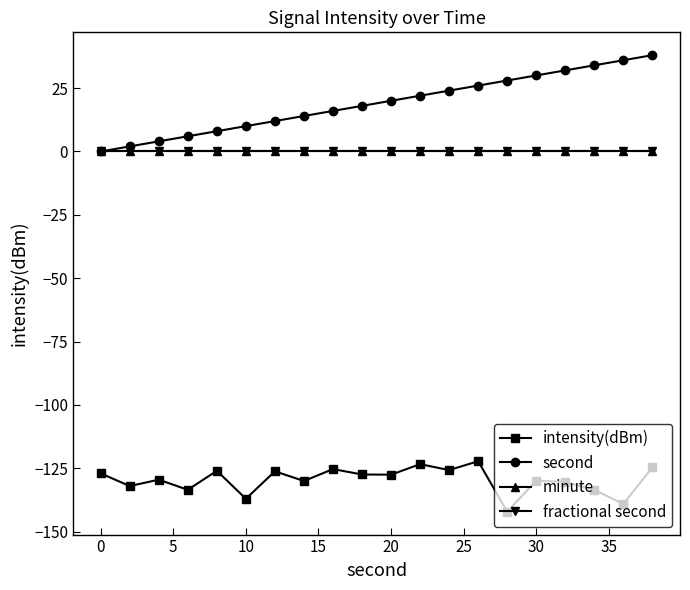

Does the chart have visible grid lines?

No